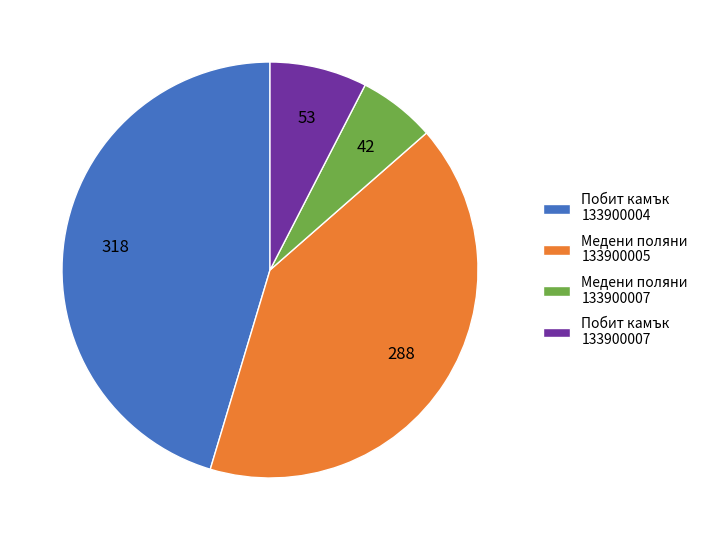

Which slice is the largest?

Побит камък 133900004